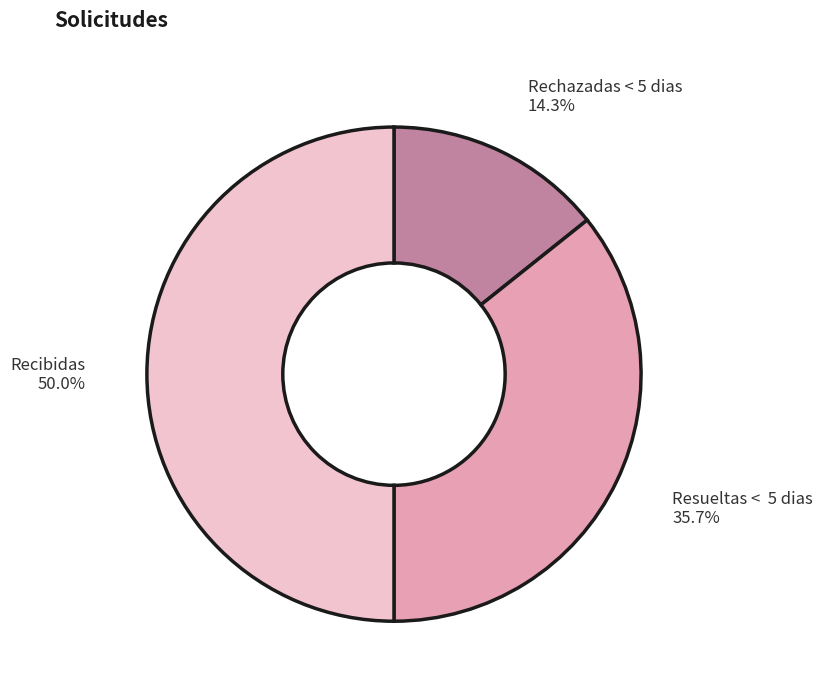

How many segments does this pie chart have?

3